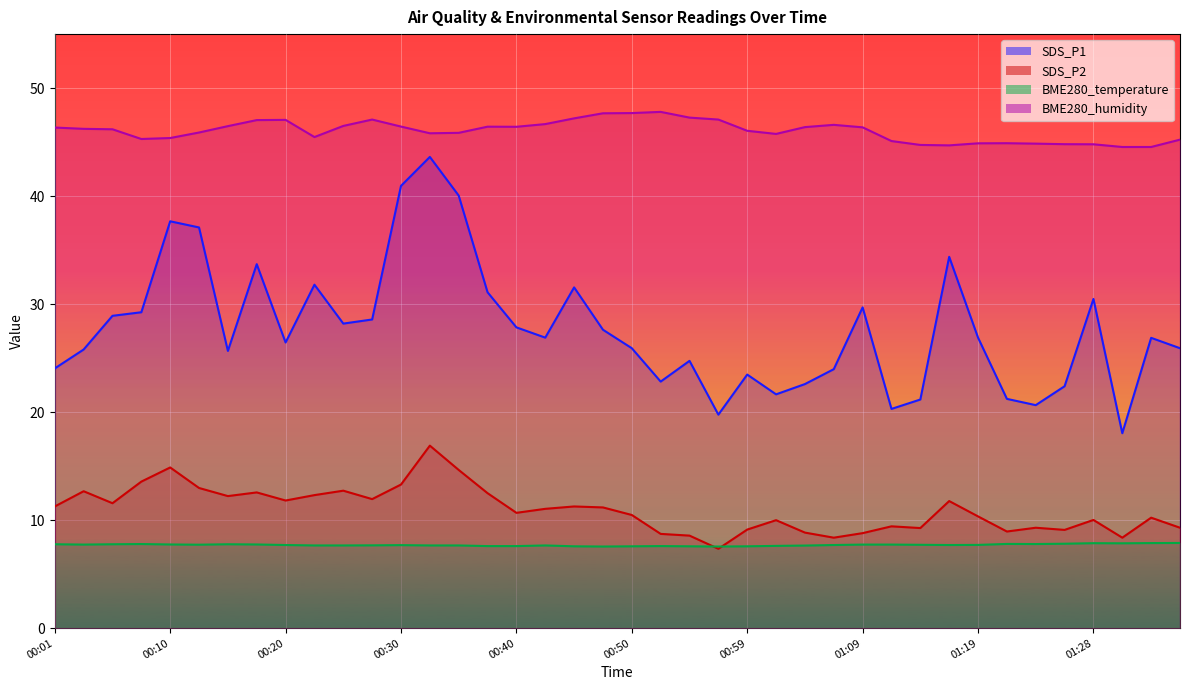

Is the value of SDS_P1 at 01:02 greater than the value of BME280_temperature at 00:18?

Yes